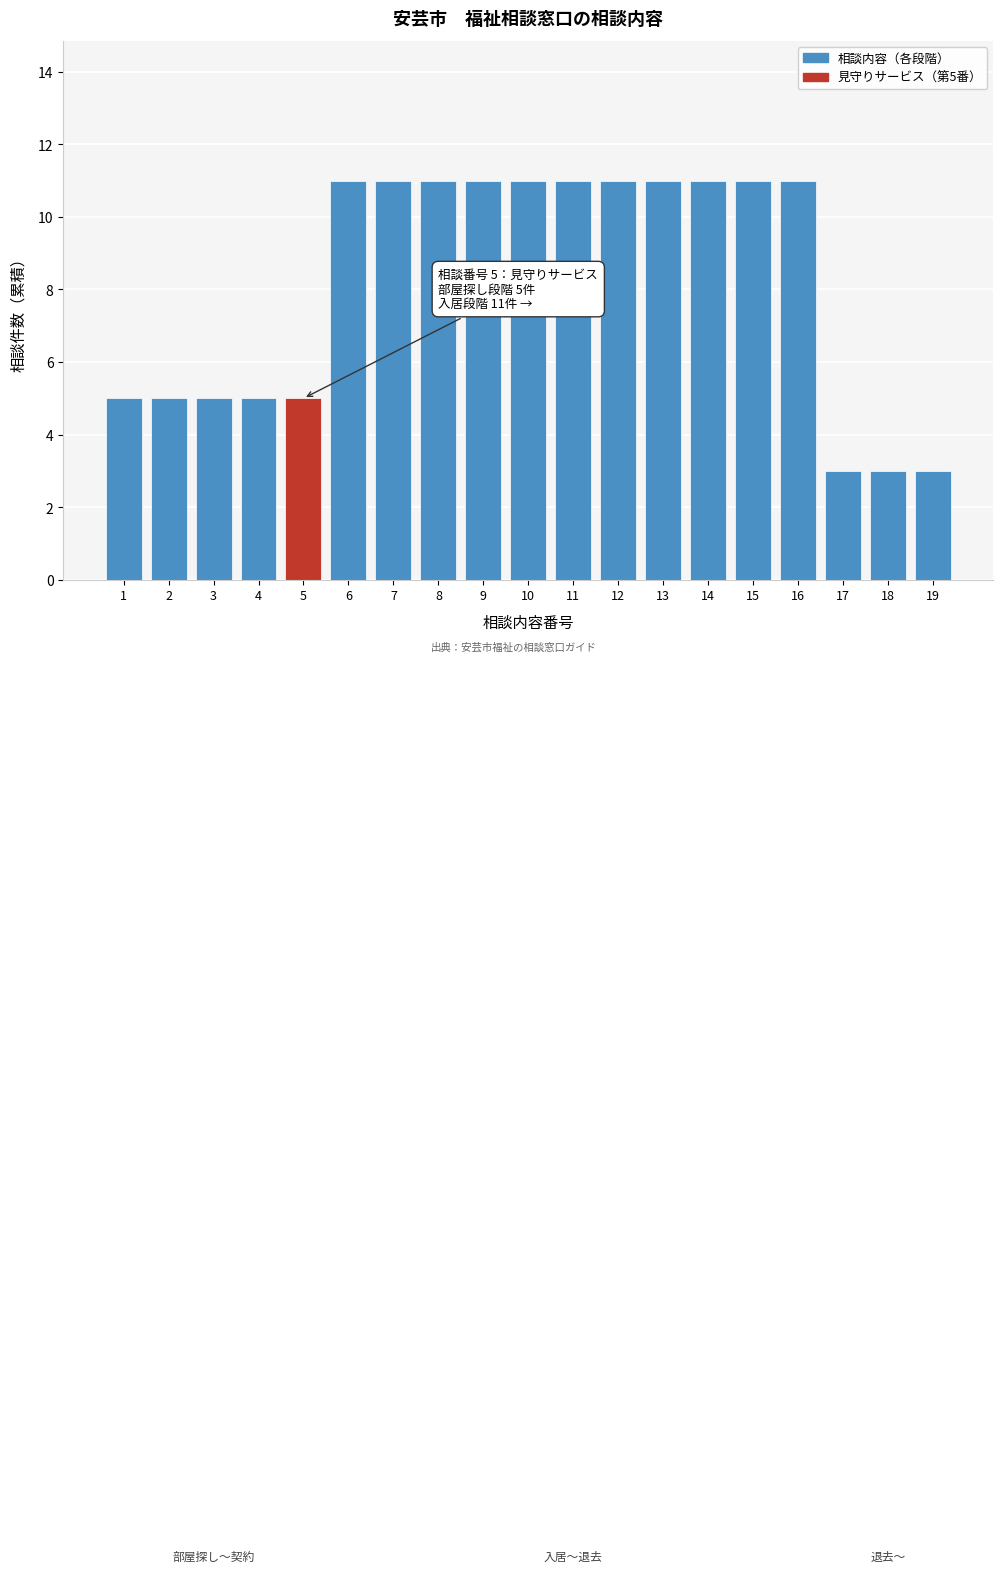

Reading left to right, list all the values displayed in this chart.

1=5	2=5	3=5	4=5	5=5	6=11	7=11	8=11	9=11	10=11	11=11	12=11	13=11	14=11	15=11	16=11	17=3	18=3	19=3